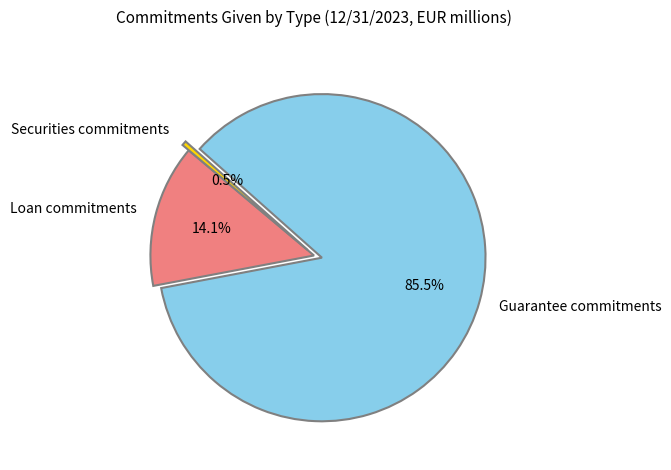

What is the total percentage of Guarantee commitments and Securities commitments?

85.9%